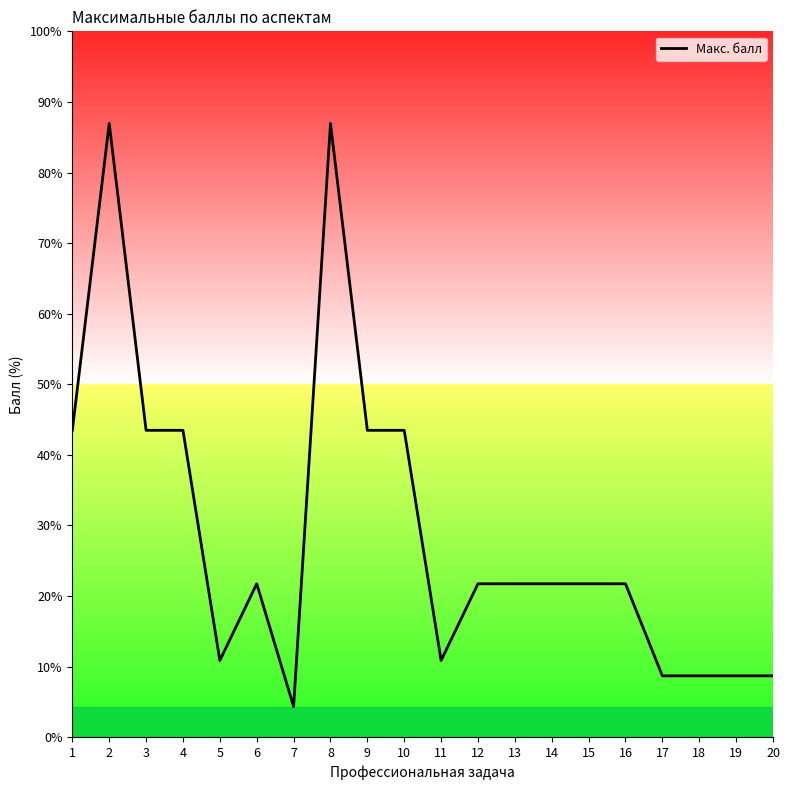

Does the chart have visible grid lines?

No